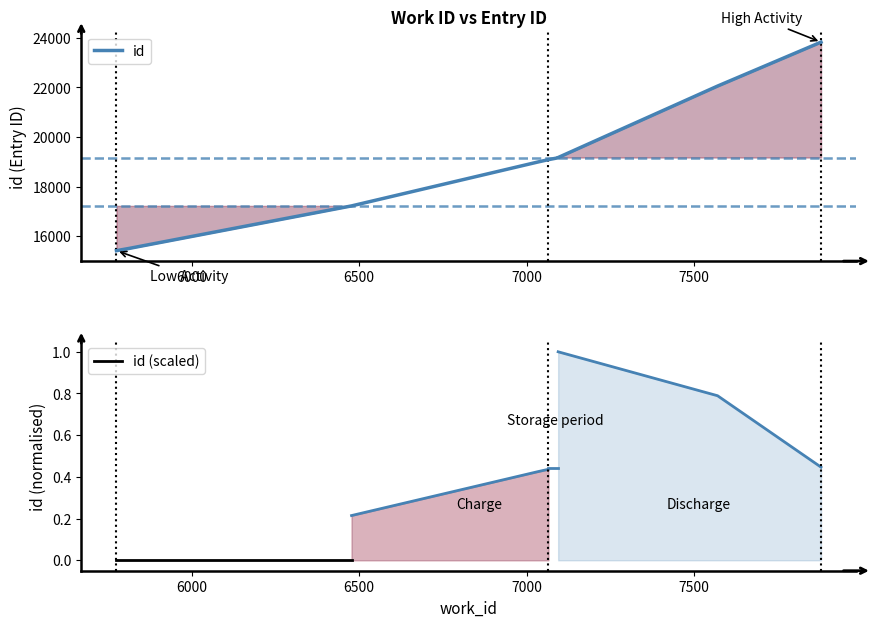

Reading left to right, transcribe all the data shown in this chart.

5775=15412	5813=15503	6477=17219	7033=18990	7065=19087	7094=19162	7094=19173	7570=22057	7879=23831